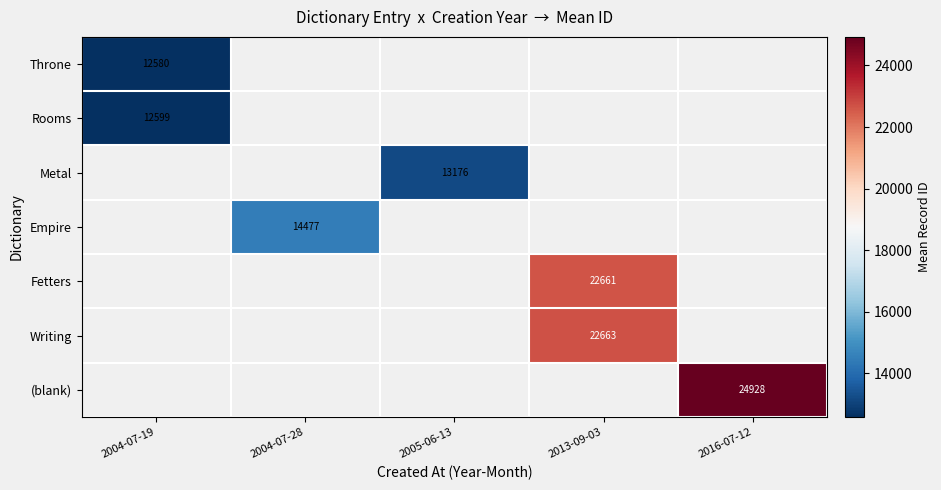

True or false: Metal has a value of 20845 at 2005-06-13.

False